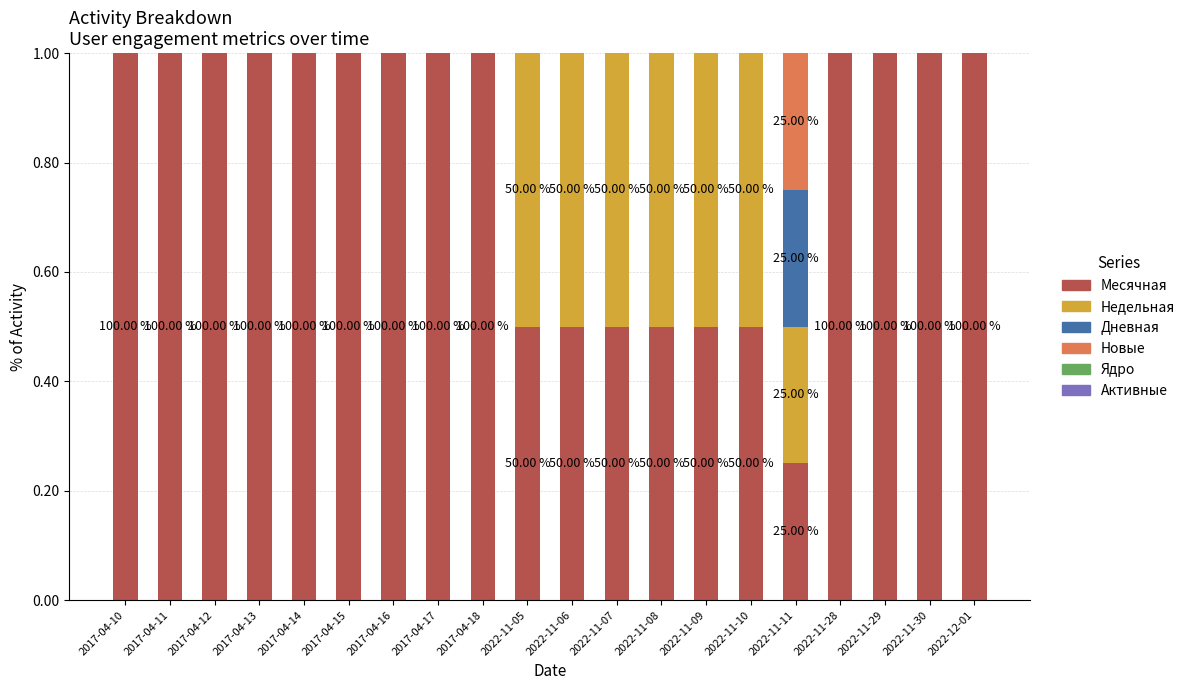

What is the total value across all series at 2022-11-06?

1.0